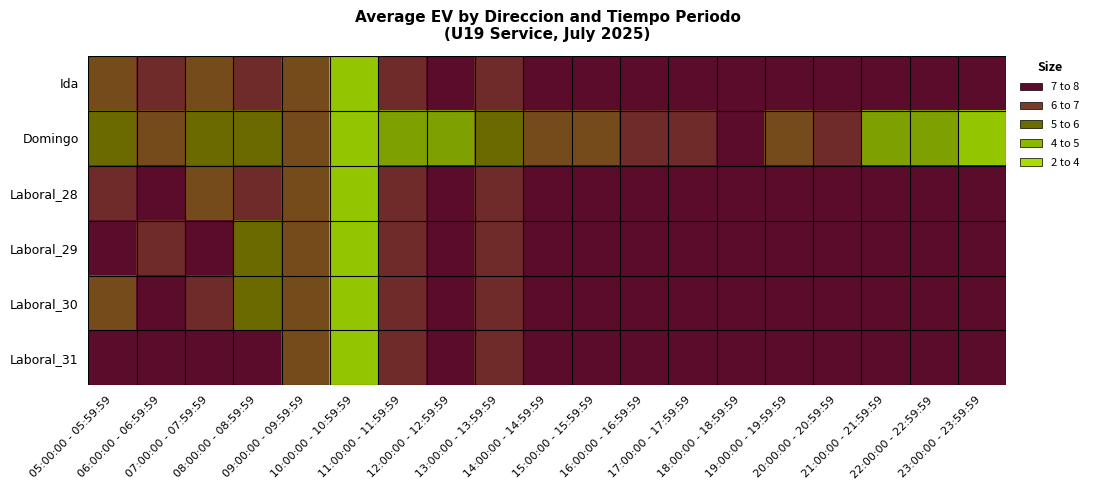

Which series has the largest total across all categories?

Laboral_31